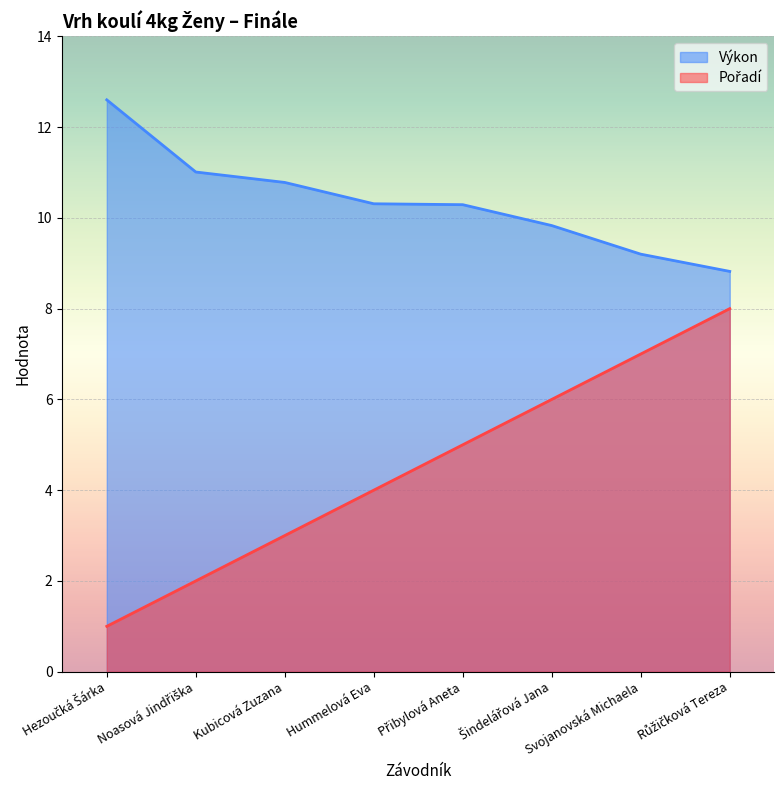

What is the difference between the highest and lowest values at Přibylová Aneta?

5.3